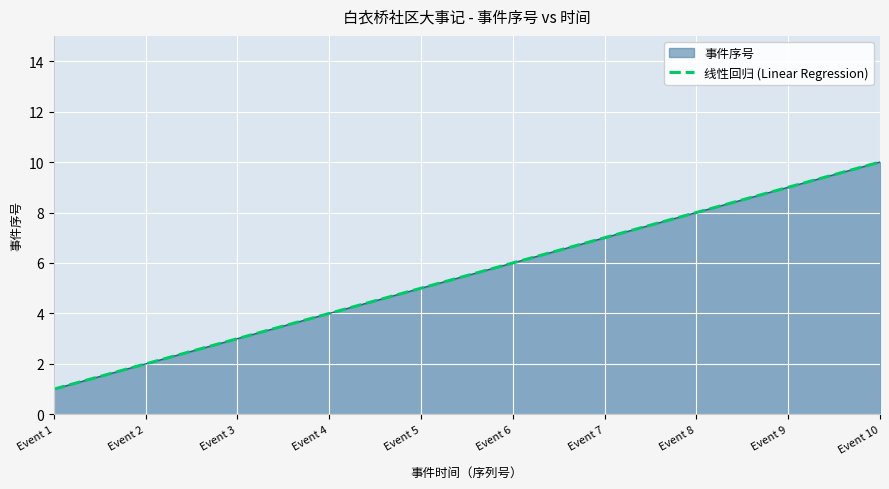

At which category does the chart reach its minimum across all series?

Event 1